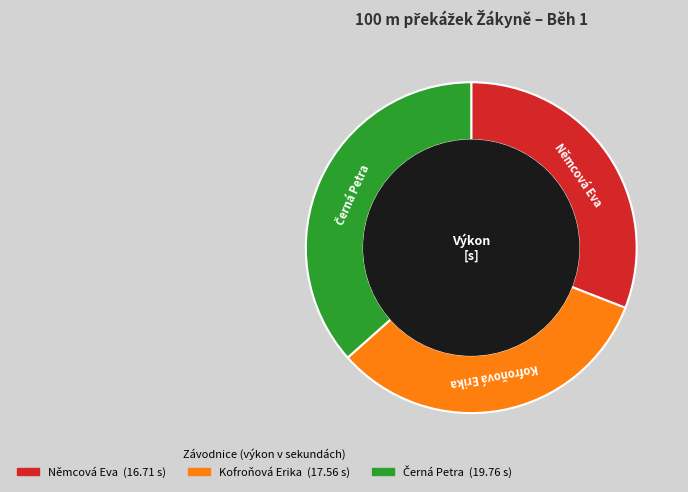

Does any single category account for the majority?

No